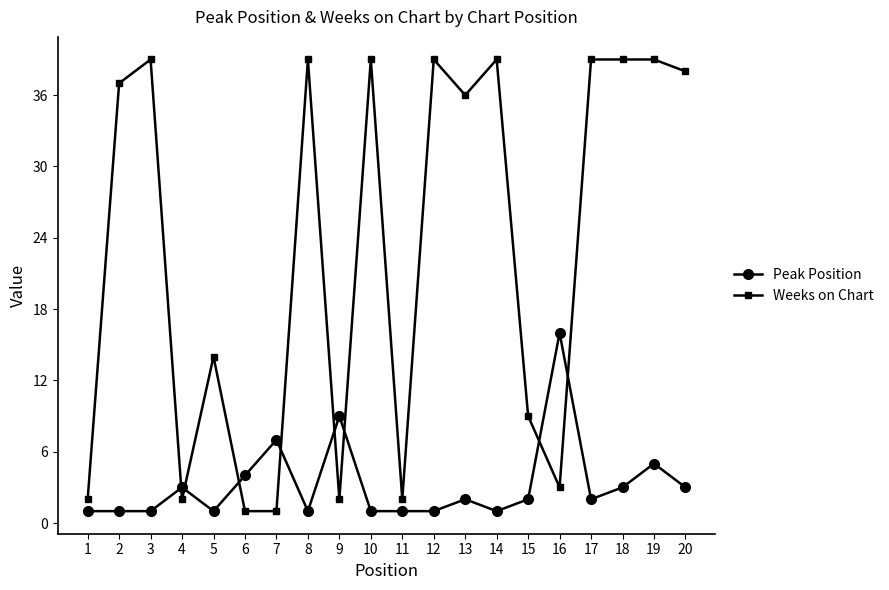

What is the sum of all Weeks on Chart values?

459